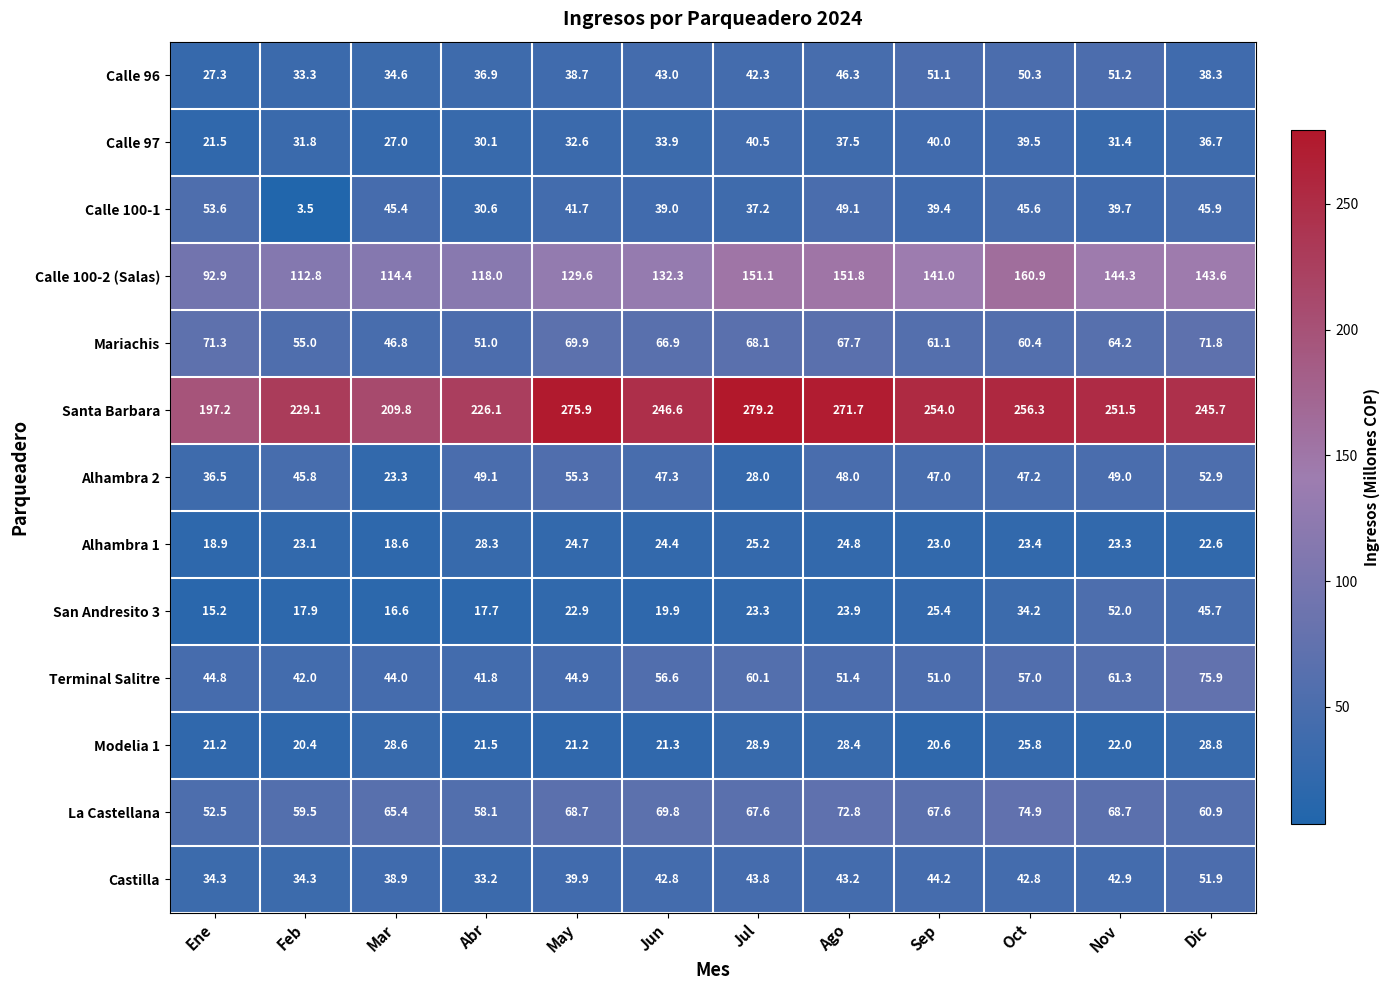

What is the difference between the maximum and minimum values in the Alhambra 2 series?

32.0